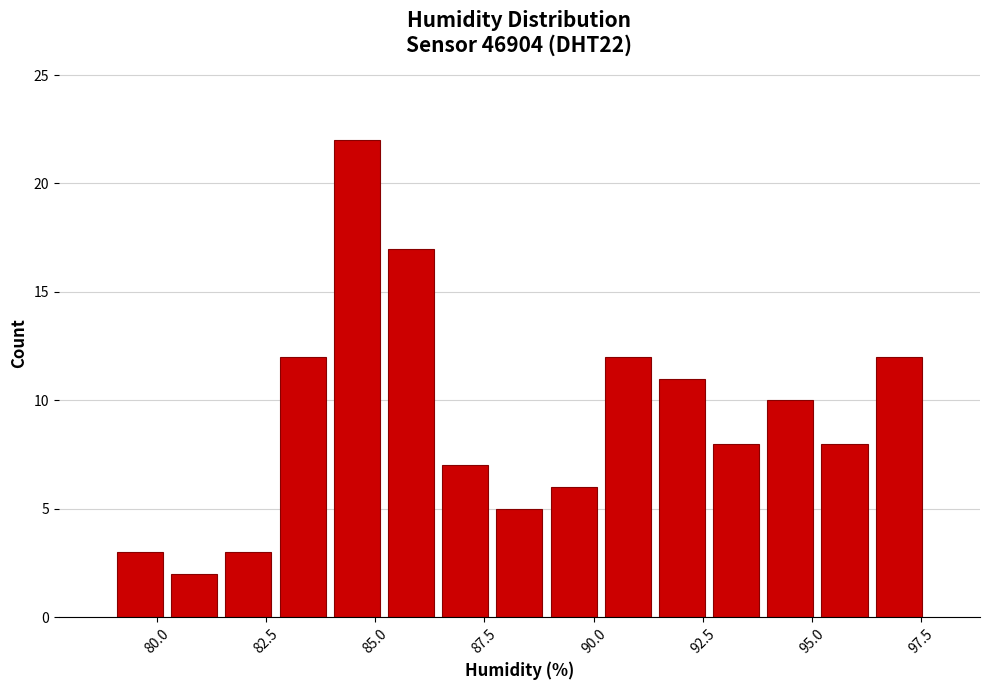

Read against the x-axis, roughly where is the centre of the tallest bar?

84.5